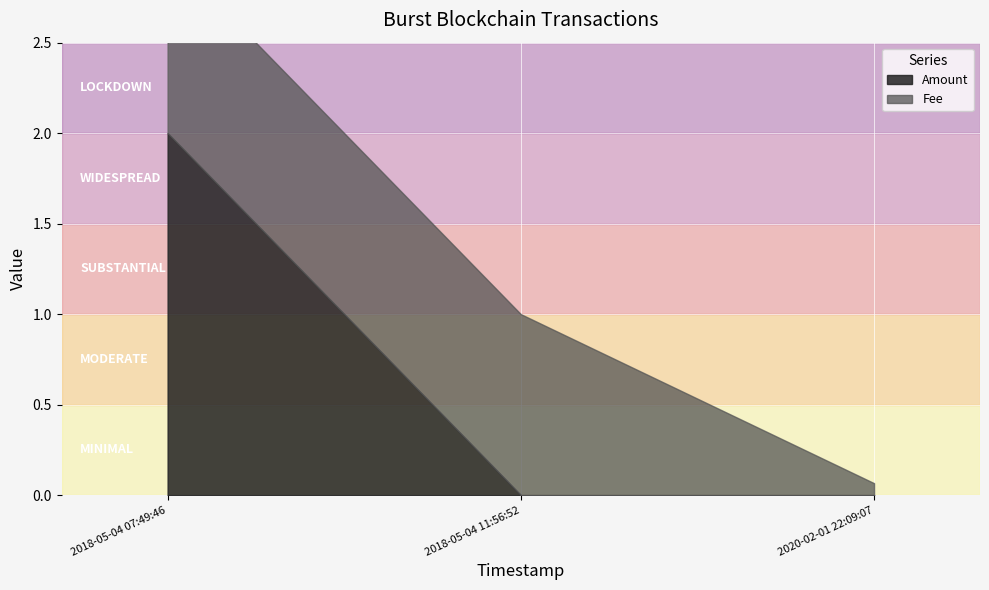

How many categories are shown in the chart?

3